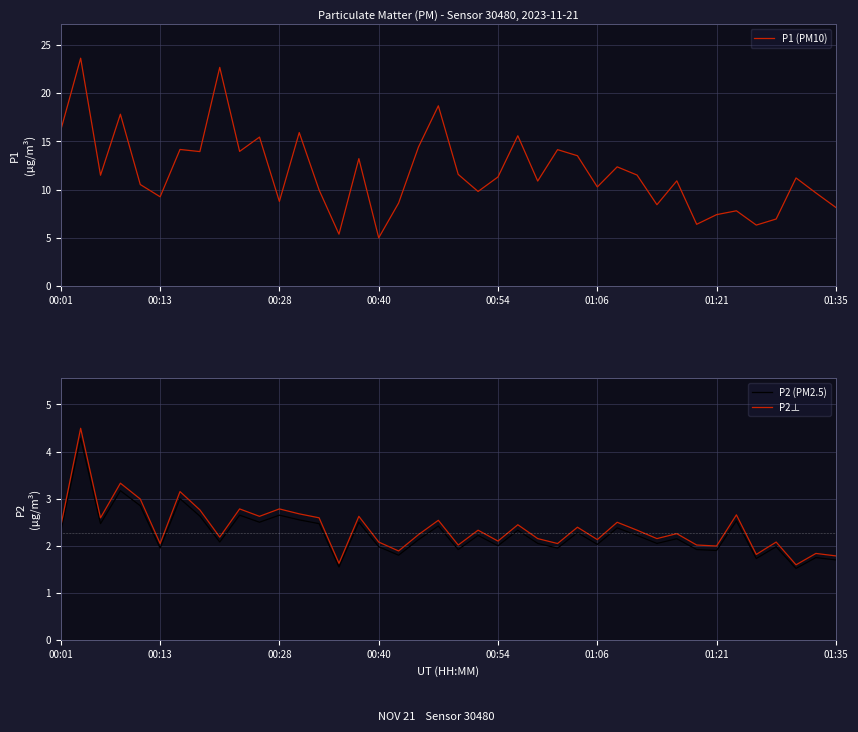

True or false: P2⊥ has more than 0 points higher than both neighbors.

True